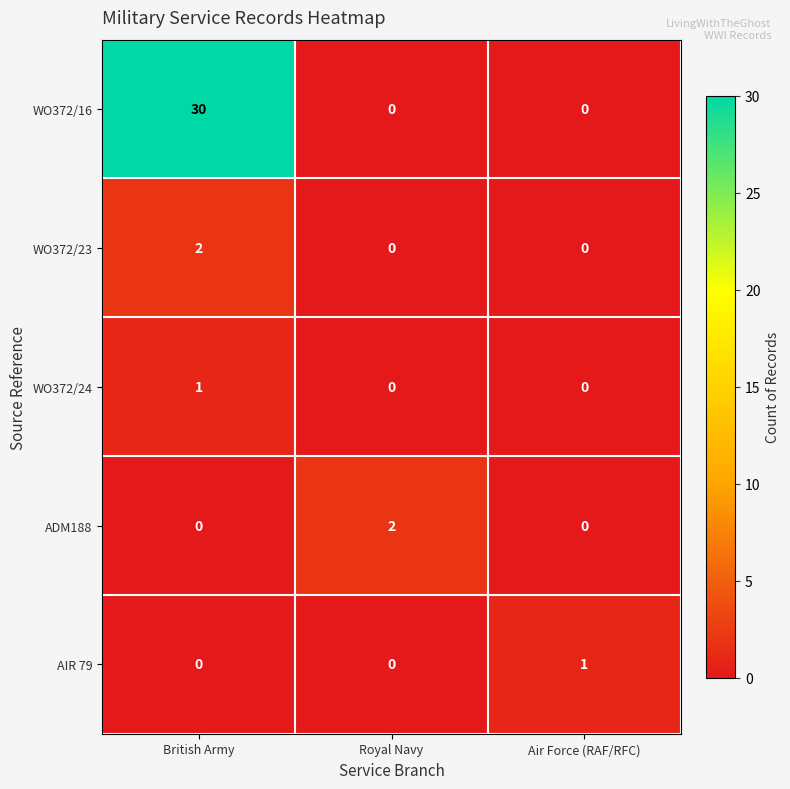

Count the AIR 79 values in the range 0 to 1.

3